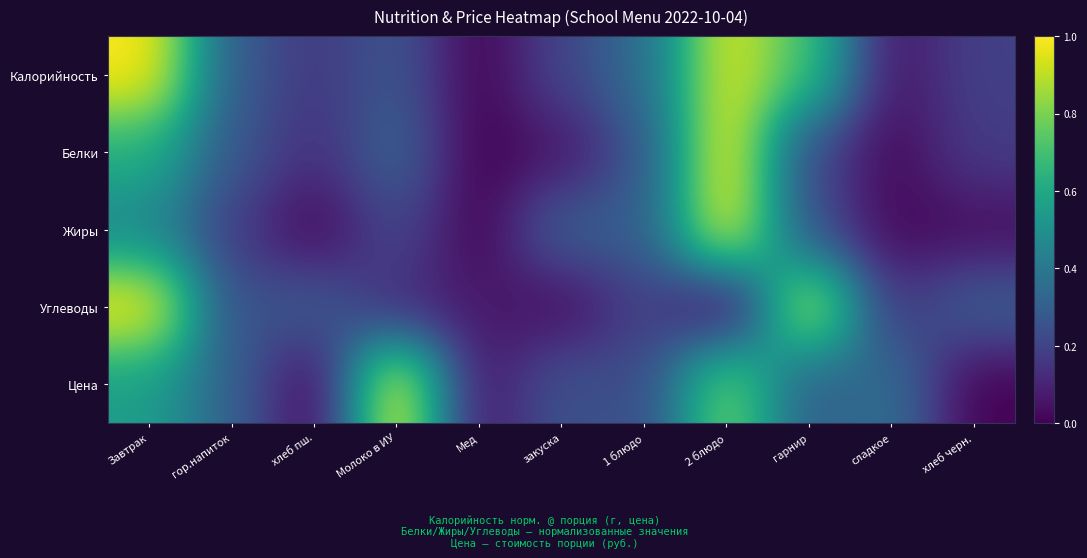

At Молоко в ИУ, list the series in order from smallest to largest.

Углеводы, Жиры, Калорийность, Белки, Цена